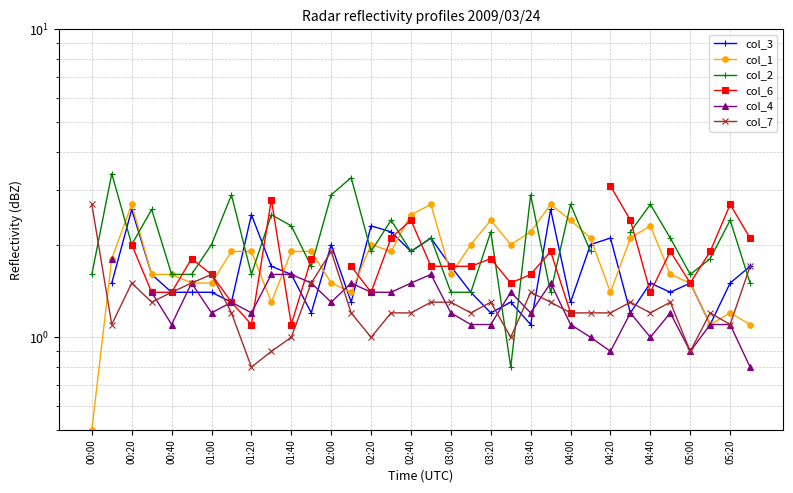

Is this an area chart (filled region under the line)?

No